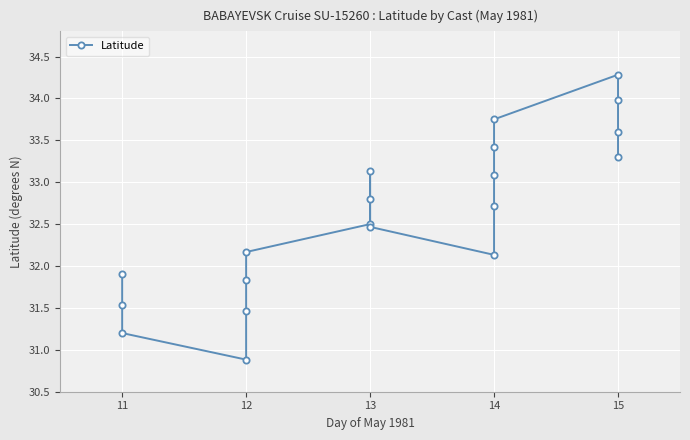

What is the change in value from 11 to 14?

+1.9